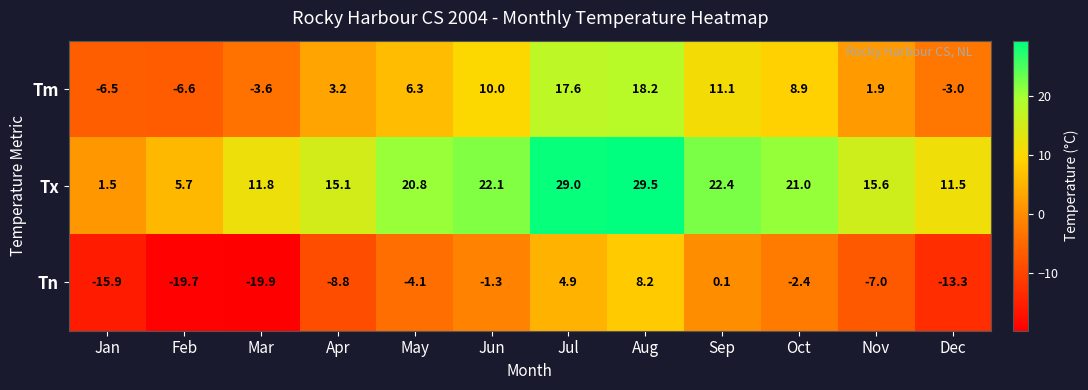

What is the sum of the Tx values at Jul and Apr?

44.1